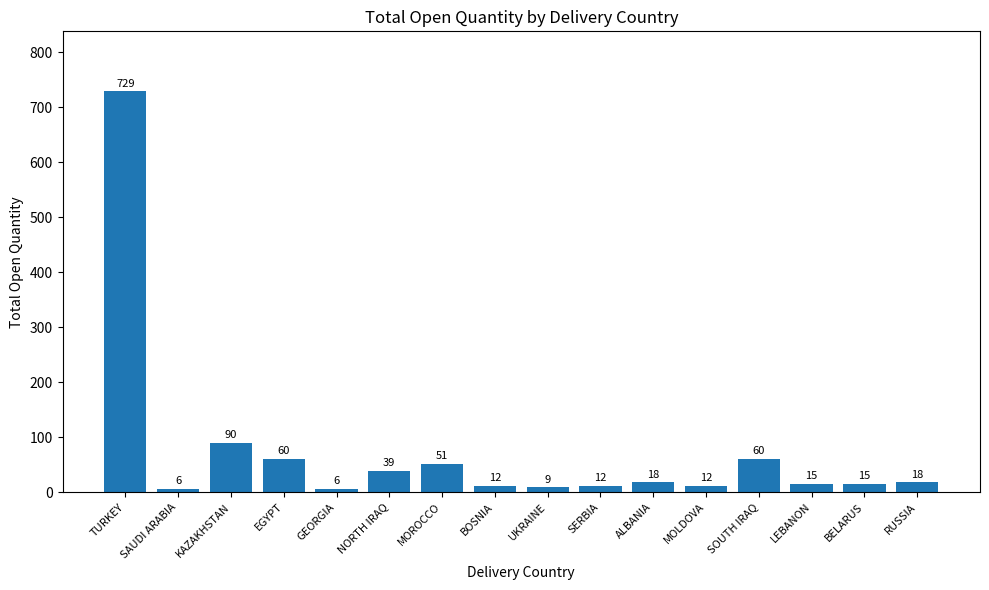

What is the maximum value shown in the chart?

729